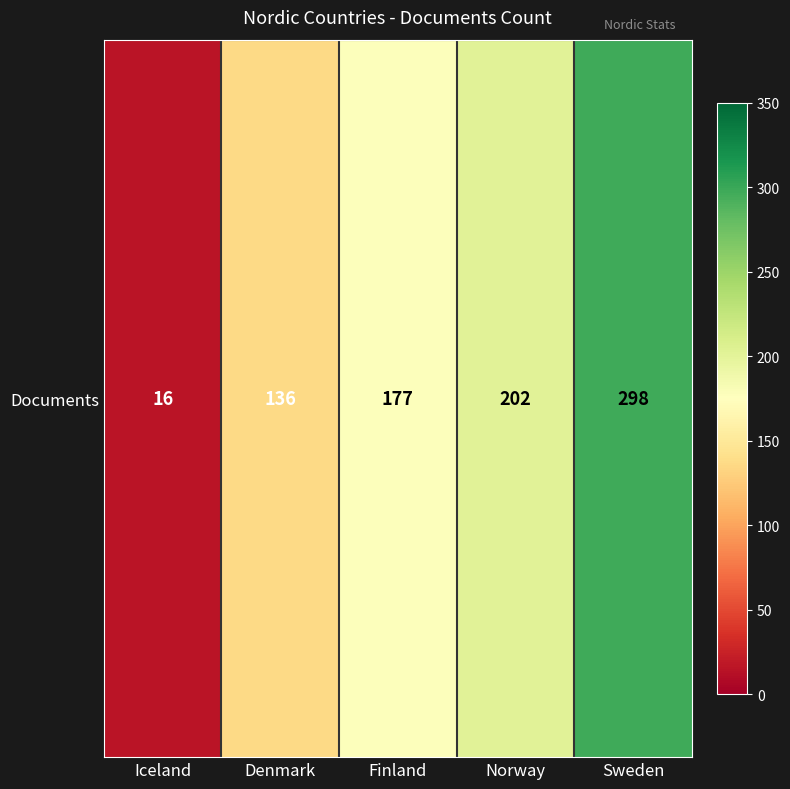

At which label is the value closest to 157?

Finland